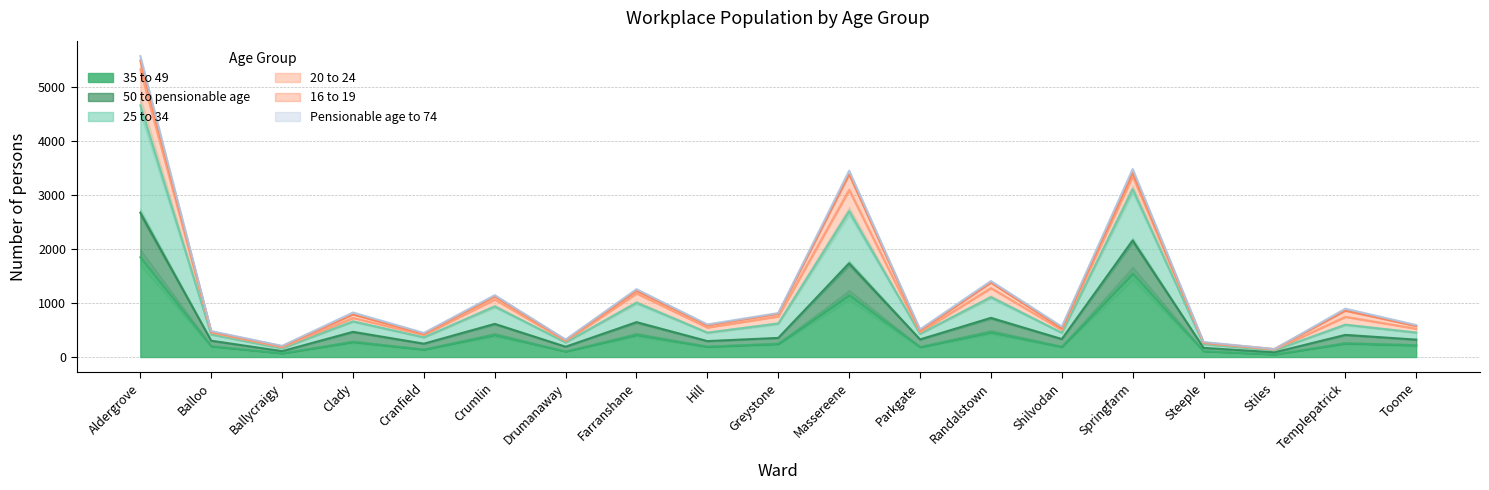

Rank the series at Stiles from lowest to highest value.

35 to 49, 50 to pensionable age, 25 to 34